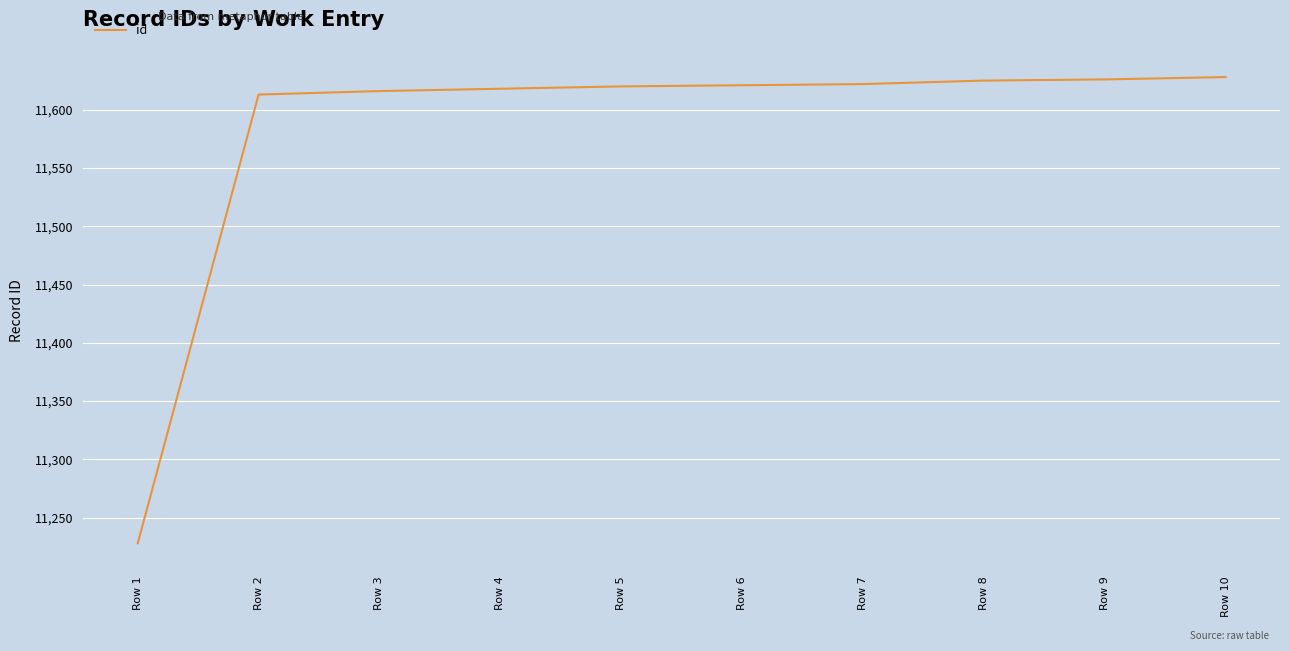

What is the difference between the maximum and minimum values?

400